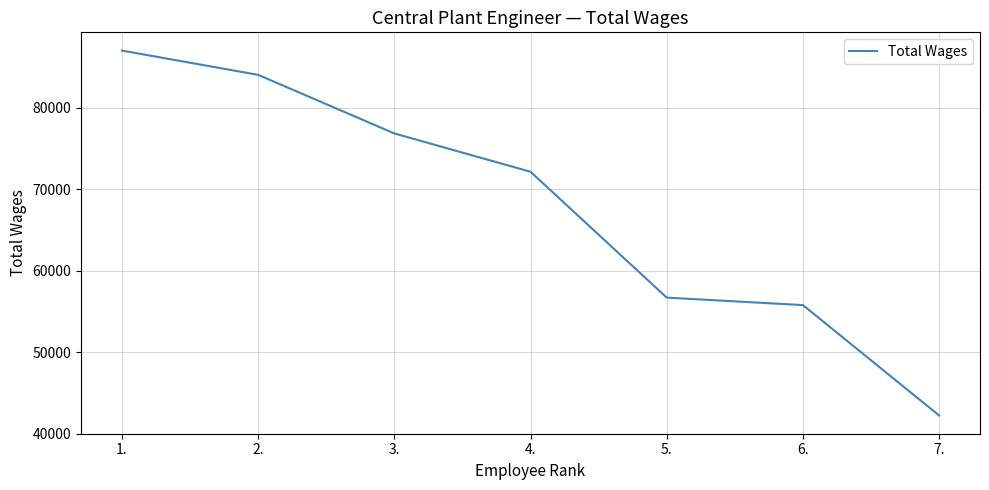

Reading left to right, extract all data points from this chart.

87049	84068	76873	72166	56706	55787	42229